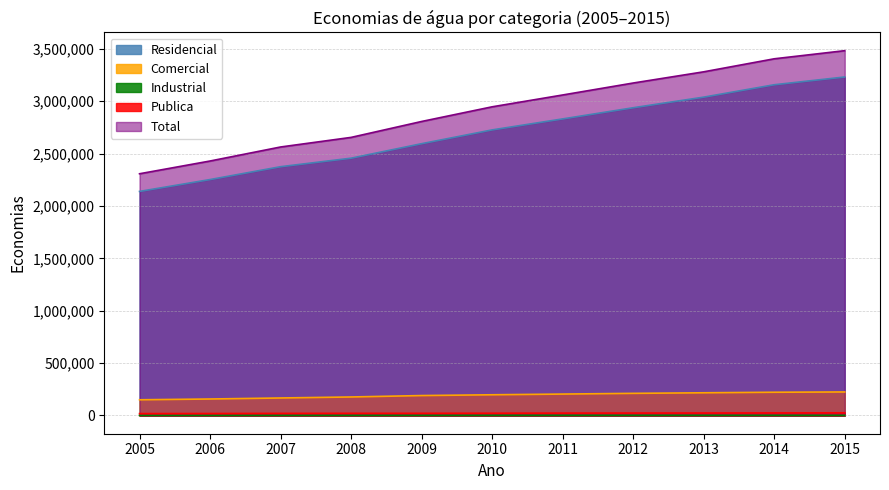

Which series has the largest total across all categories?

Total